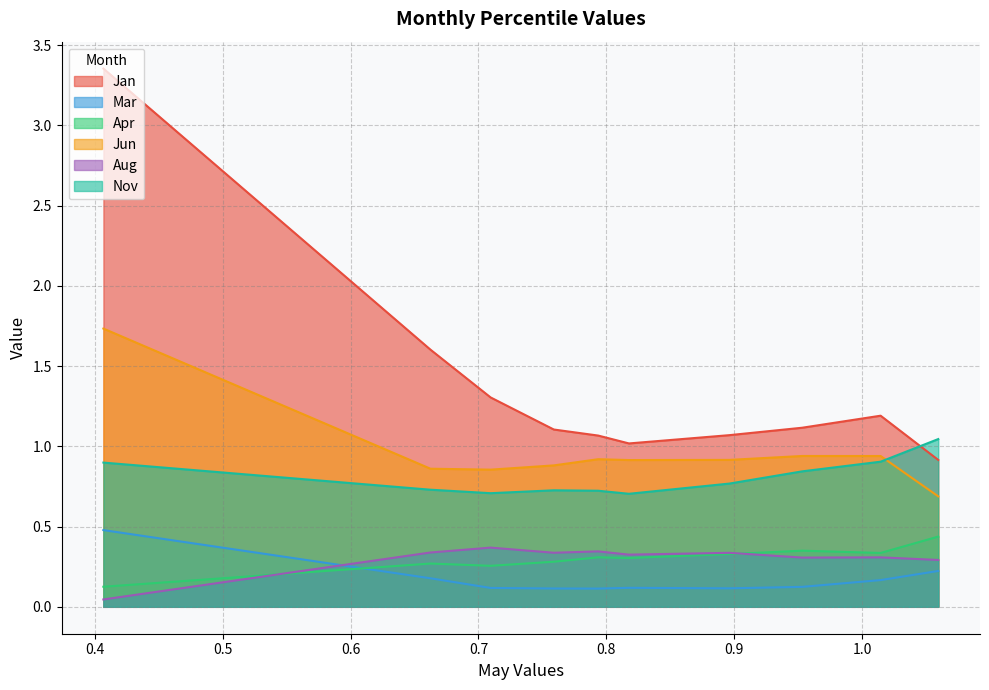

How many lines are shown in the chart?

6